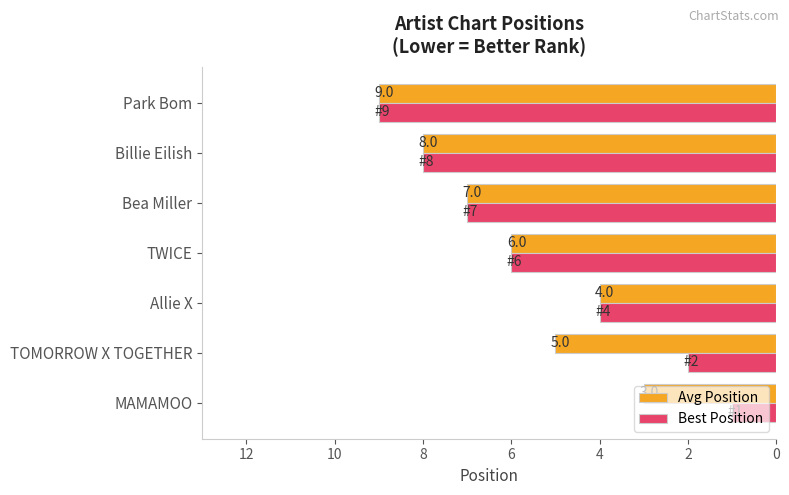

Where is Best Position nearest to the value 5?

Allie X